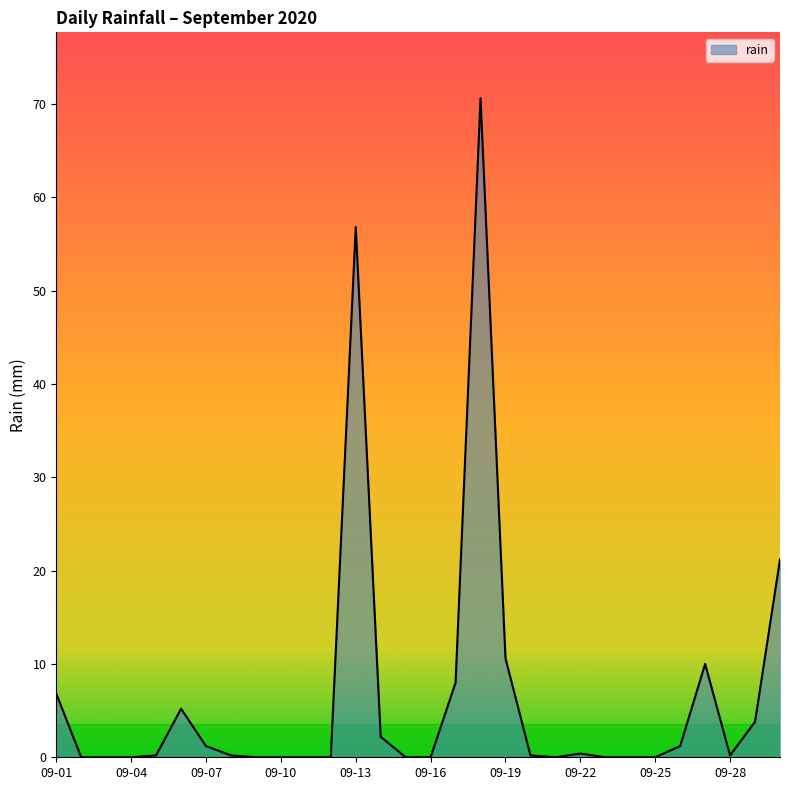

How many lines are shown in the chart?

1